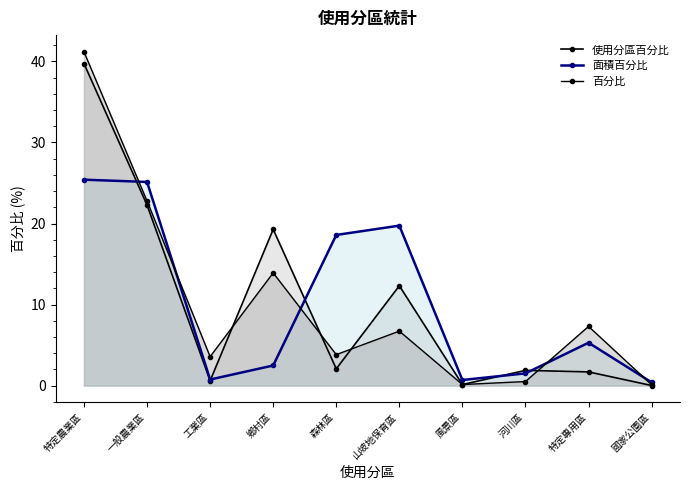

The 面積百分比 series shows 34.0 at 一般農業區. True or false?

False